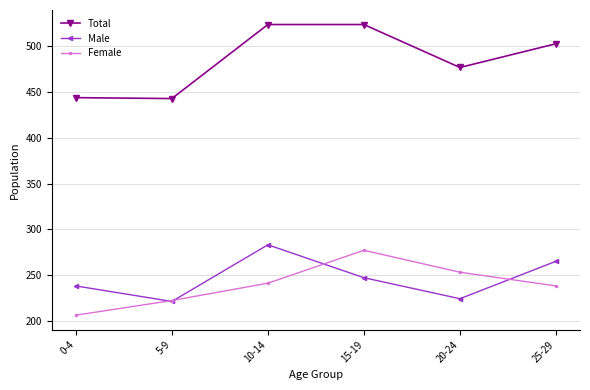

Which series changed the most between 15-19 and 20-24?

Total